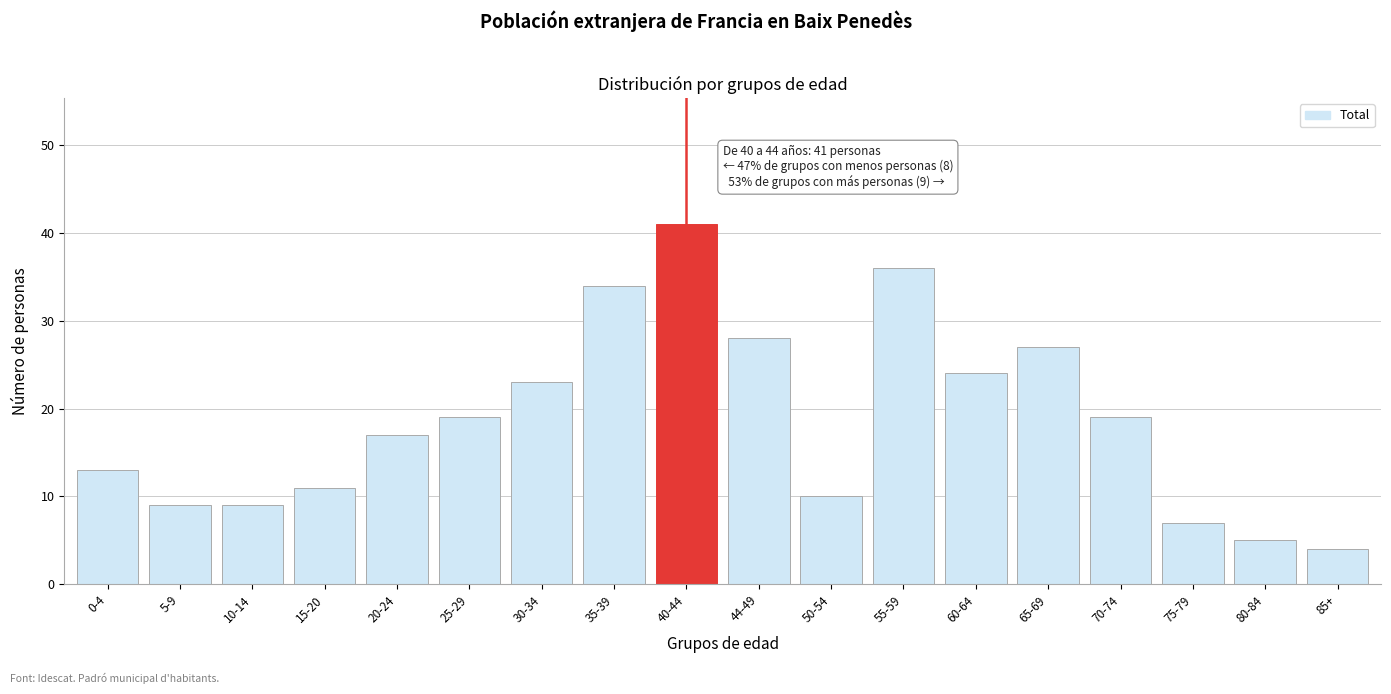

Reading left to right, extract all data points from this chart.

0-4=13	5-9=9	10-14=9	15-20=11	20-24=17	25-29=19	30-34=23	35-39=34	40-44=41	44-49=28	50-54=10	55-59=36	60-64=24	65-69=27	70-74=19	75-79=7	80-84=5	85+=4